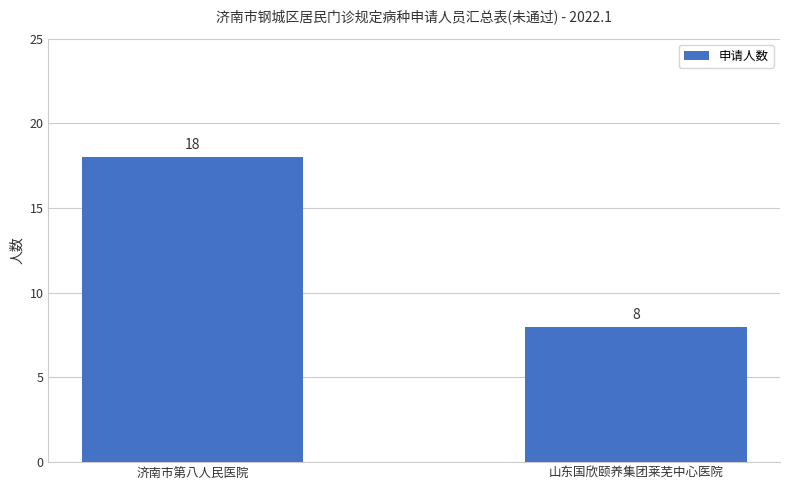

Reading right to left, extract all data points from this chart.

8	18